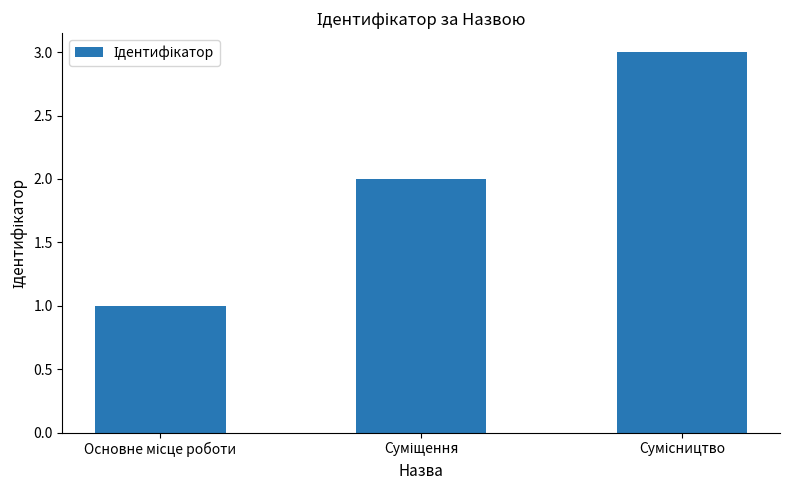

What is the sum of all values?

6